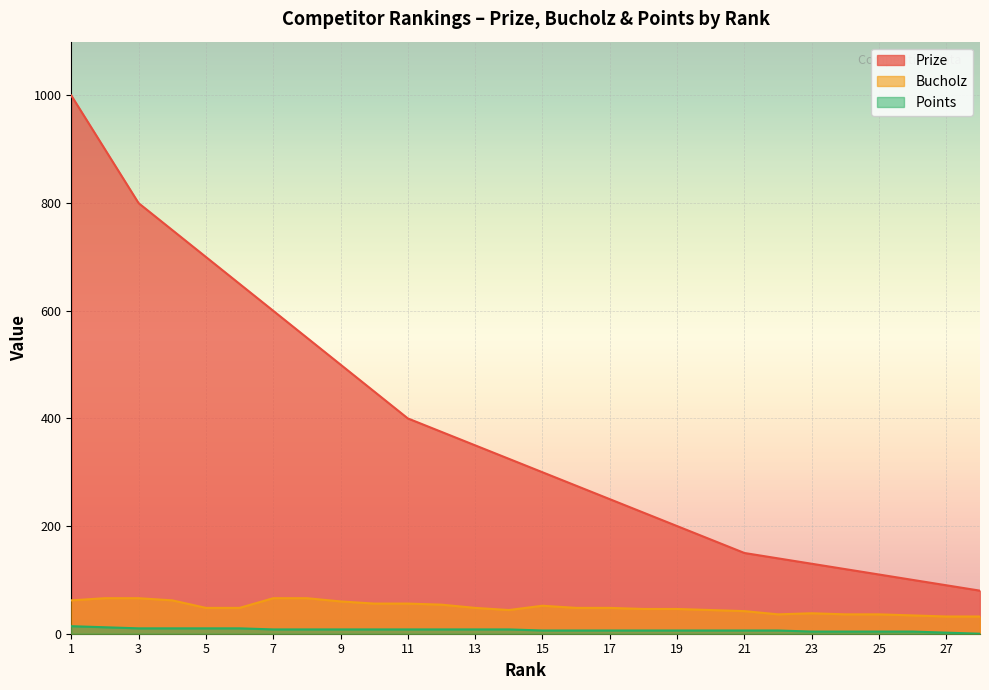

How many values in the Points series exceed 8?

6